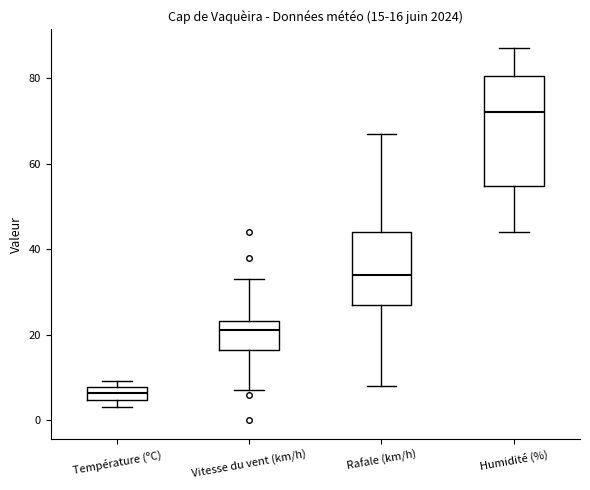

Comparing the boxes themselves (not the whiskers), which one is the tallest?

Humidité (%)